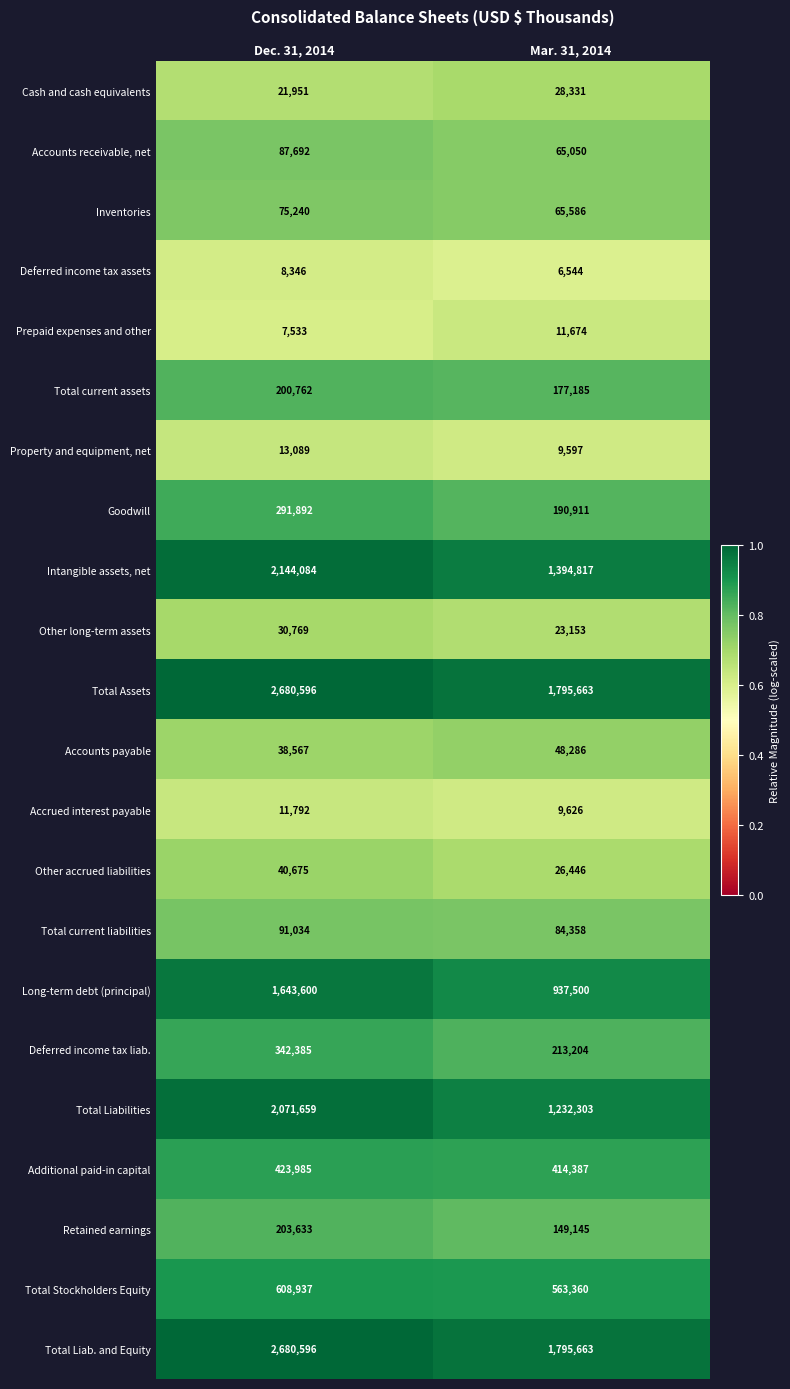

List the labels in order of Accounts receivable, net value, largest first.

Dec. 31, 2014, Mar. 31, 2014